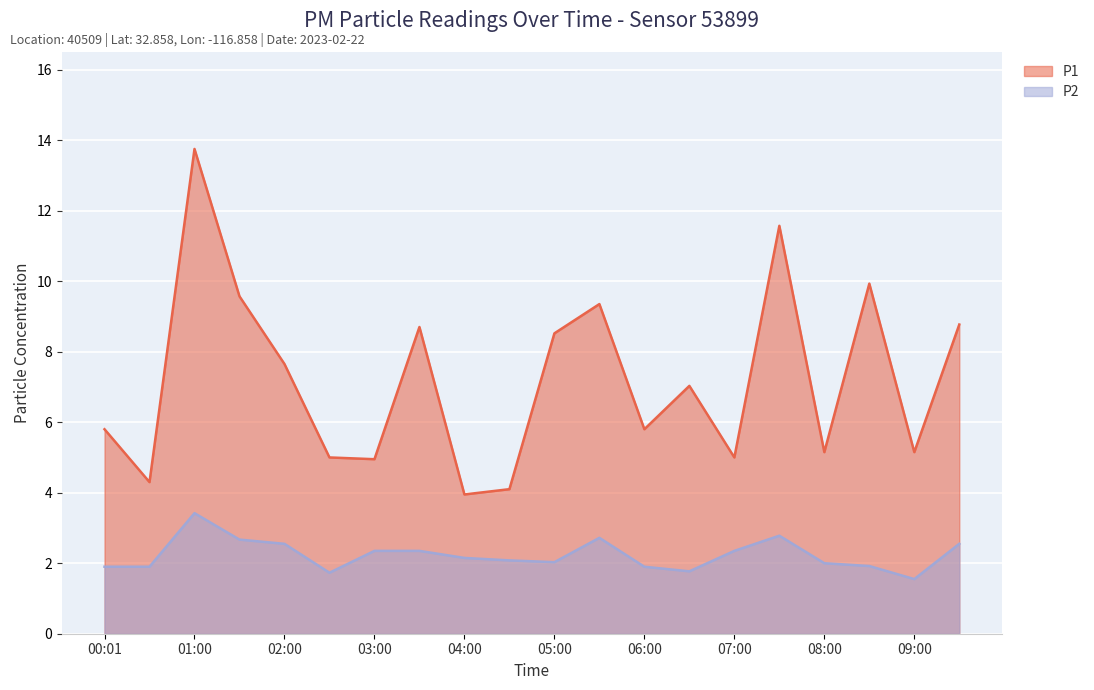

What is the label of the 12th point from the left?

05:30